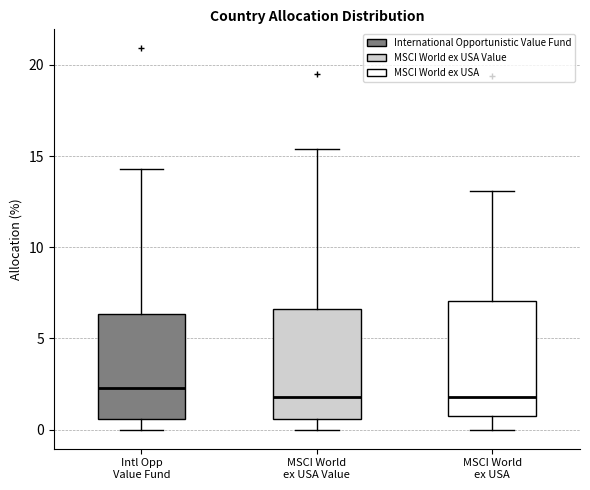

Reading left to right, read every box against the y-axis: the position of its median line, the range the box covers, and the ends of its whiskers. The values are not printed on the chart, so give them approximately, as read against the axis.

Intl Opp Value Fund: median 2.5, box 0.5 to 6.5, whiskers 0.0 to 14.5
MSCI World ex USA Value: median 2.0, box 0.5 to 6.5, whiskers 0.0 to 15.5
MSCI World ex USA: median 2.0, box 1.0 to 7.0, whiskers 0.0 to 13.0